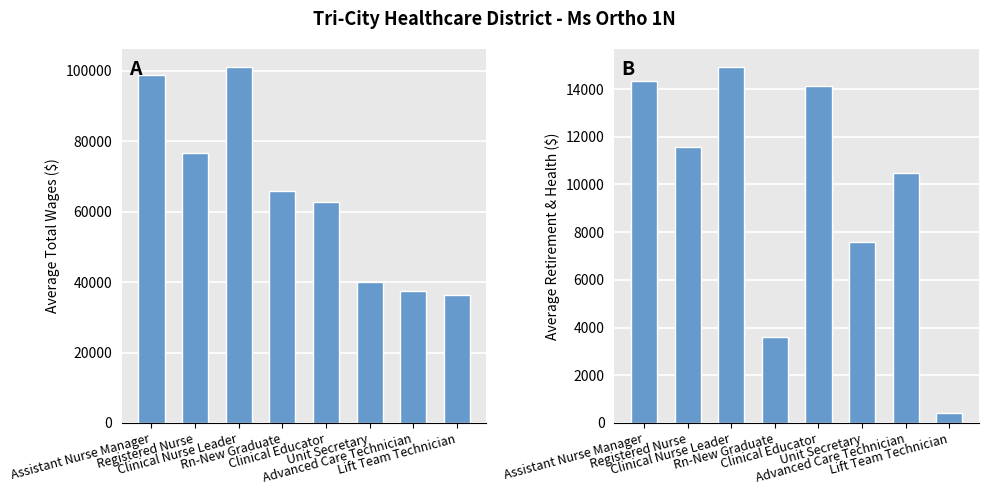

Reading right to left, transcribe all the data shown in this chart.

Total Wages: Lift Team Technician=36445.0	Advanced Care Technician=37514.3	Unit Secretary=40092.0	Clinical Educator=62714.0	Rn-New Graduate=65921.0	Clinical Nurse Leader=101132.0	Registered Nurse=76680.0	Assistant Nurse Manager=98936.0
Total Retirement & Health Contribution: Lift Team Technician=421.0	Advanced Care Technician=10461.0	Unit Secretary=7608.0	Clinical Educator=14148.0	Rn-New Graduate=3587.0	Clinical Nurse Leader=14934.0	Registered Nurse=11560.1	Assistant Nurse Manager=14325.0